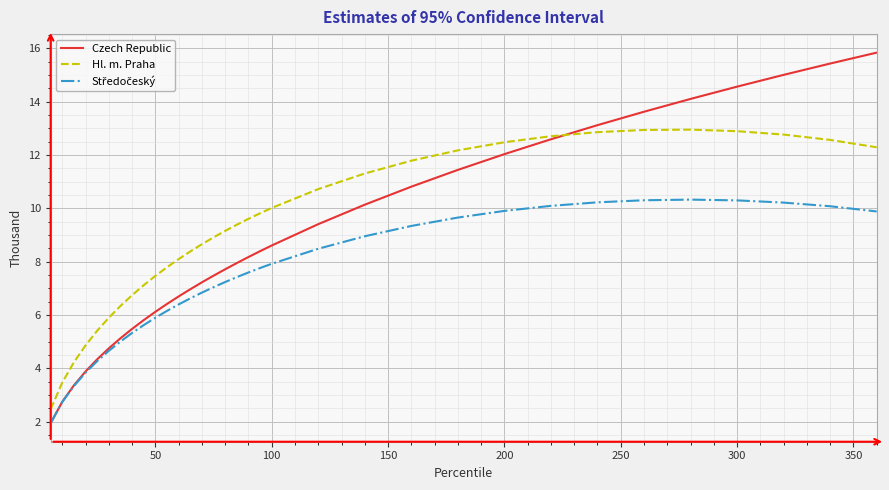

Which series has the largest range (max minus min)?

Czech Republic